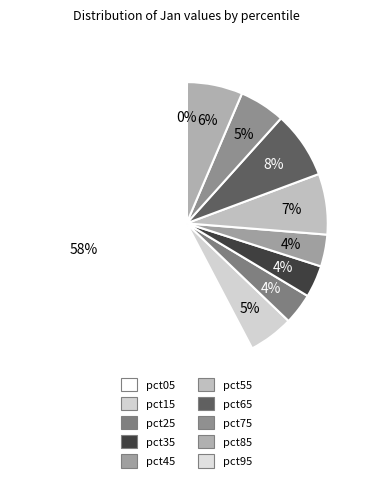

To the nearest percent, what percentage of the pie is pct35?

4%